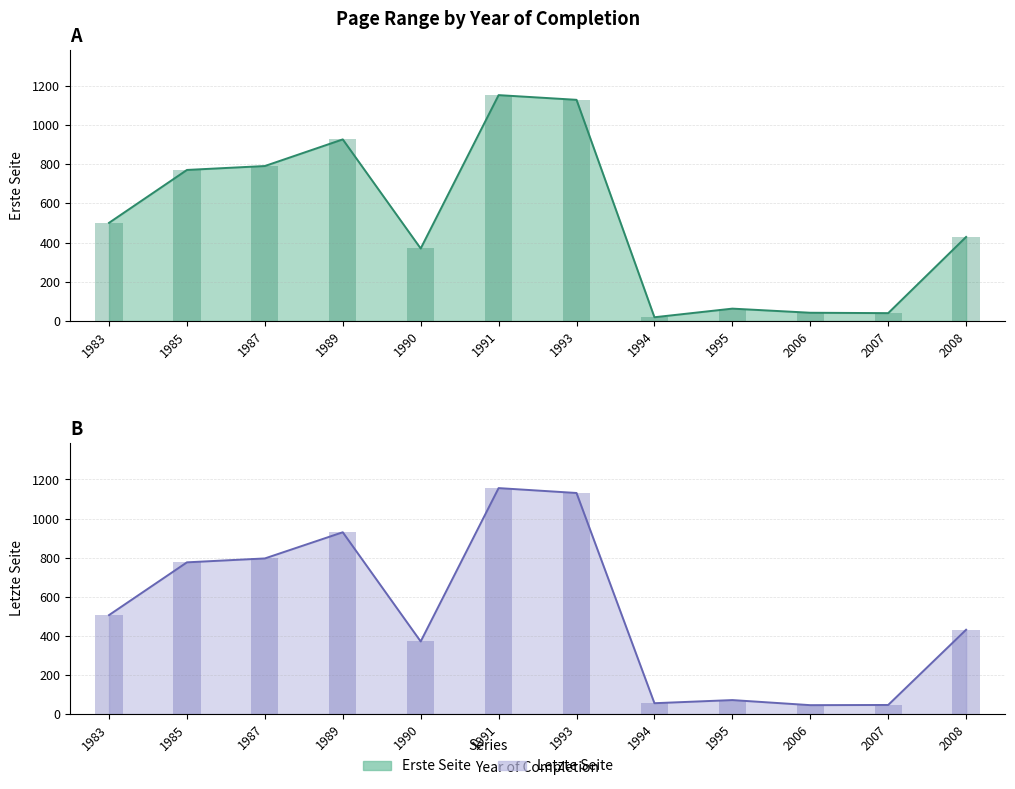

Reading right to left, what are all the values shown in this chart?

Erste Seite: 429	40	42	63	19	1129	1153	370	927	791	771	501
Letzte Seite: 431	46	45	71	55	1131	1156	371	930	796	776	506